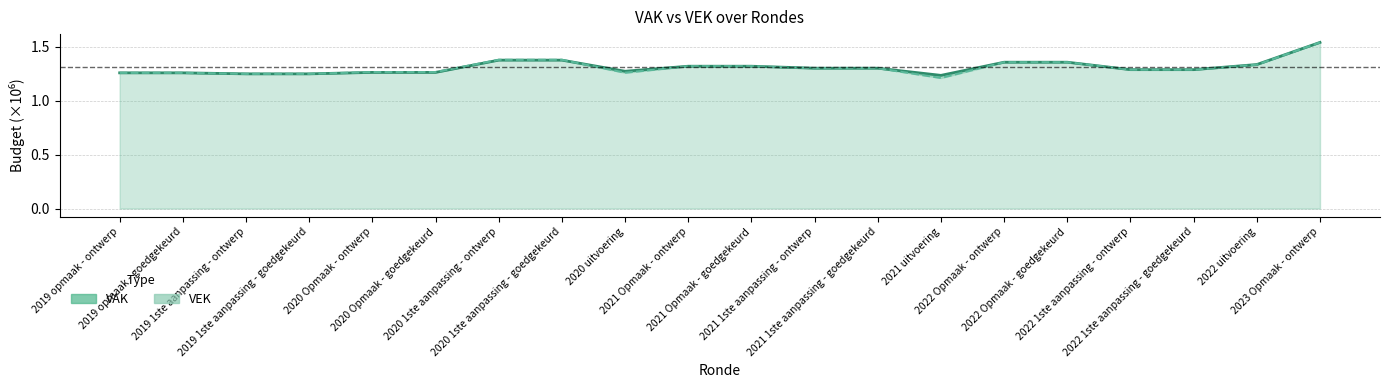

The value of VEK at 2021 1ste aanpassing - goedgekeurd is 1.3. True or false?

True